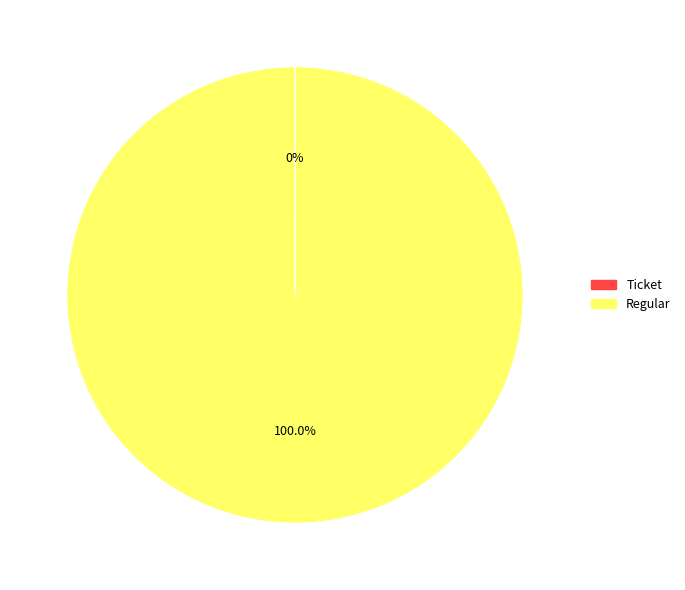

To the nearest percent, what is the average slice percentage?

50%